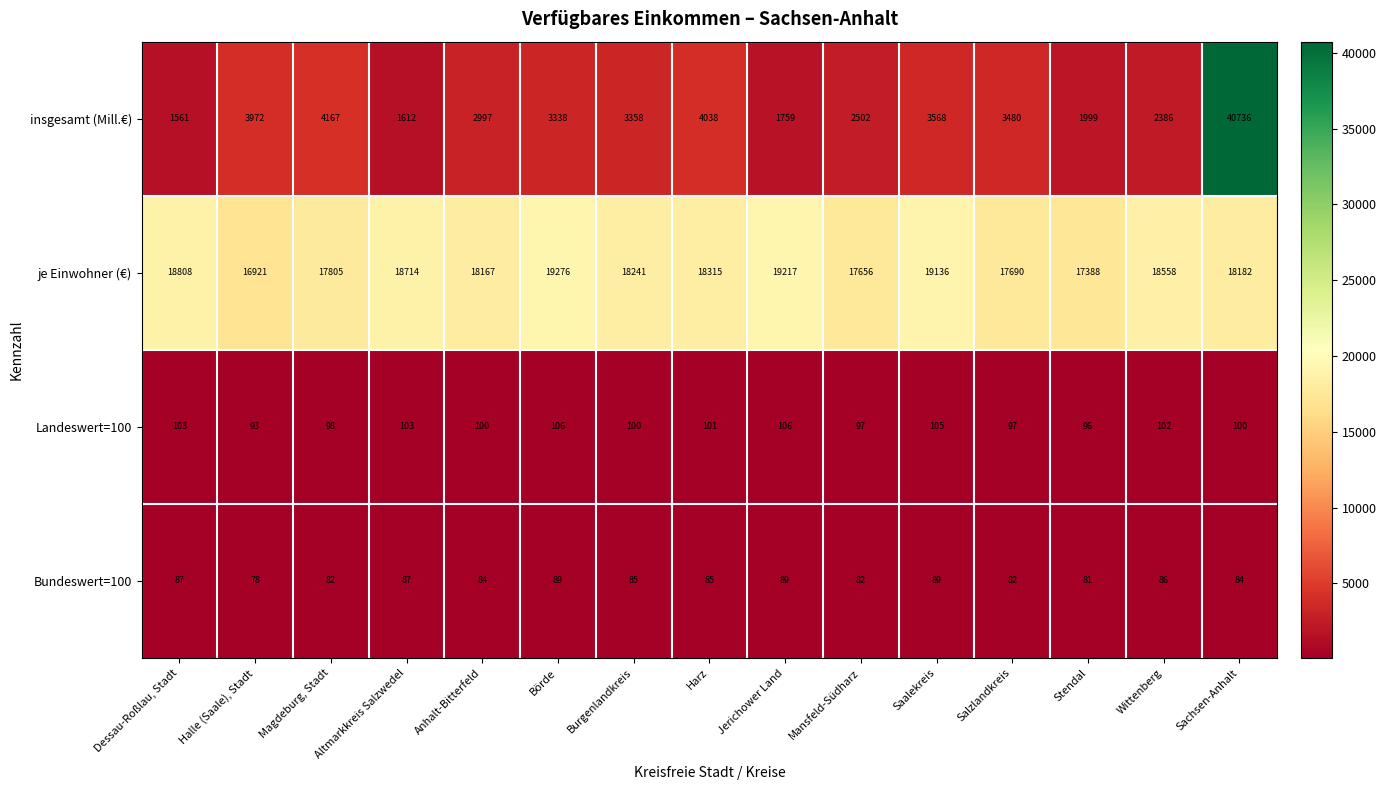

Which series changed the most between Halle (Saale), Stadt and Stendal?

insgesamt (Mill.€)